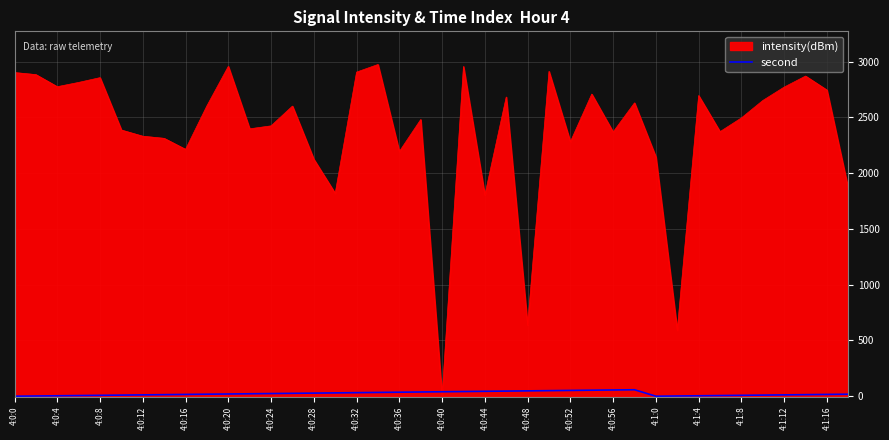

After their last crossing, which series has the higher values: intensity(dBm) or second?

intensity(dBm)